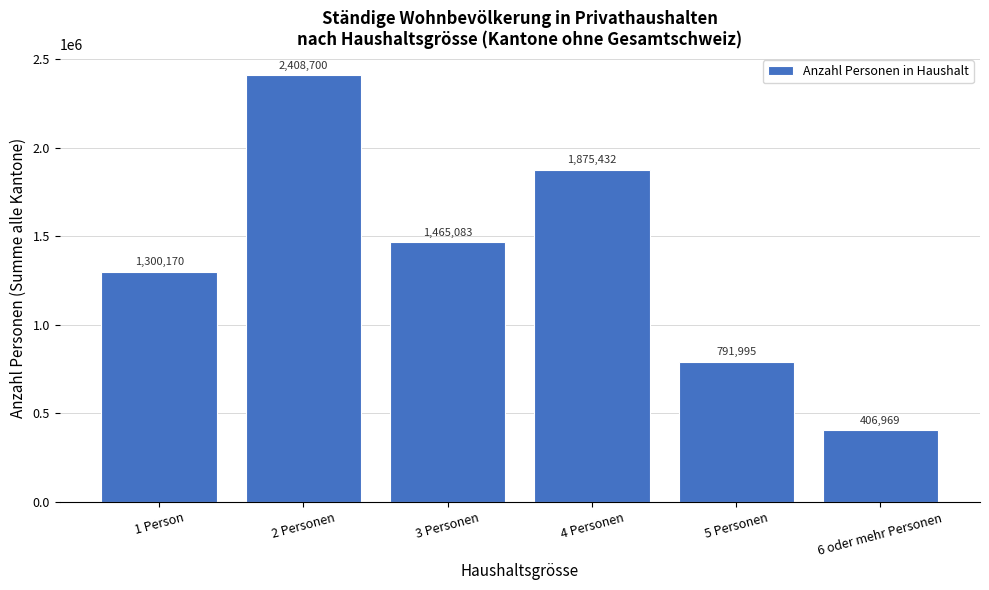

Reading right to left, transcribe all the data shown in this chart.

406969	791995	1875432	1465083	2408700	1300170